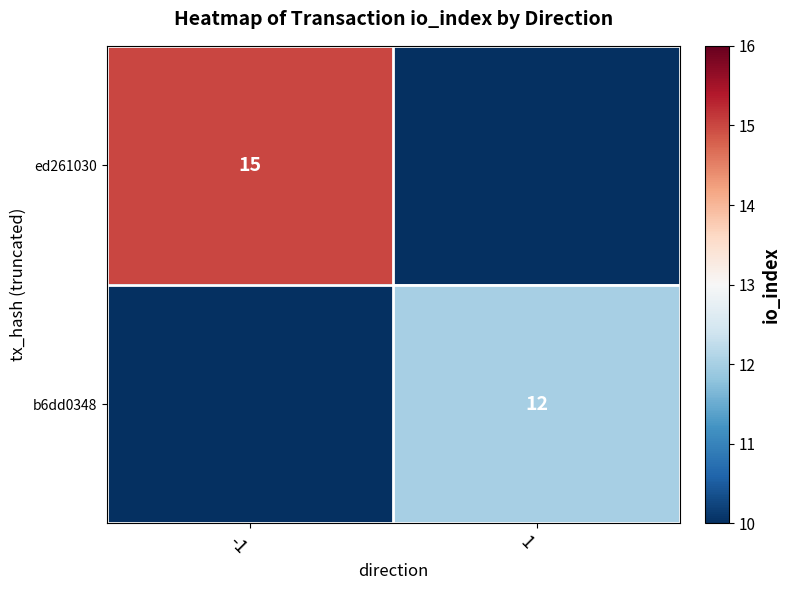

Count the number of data series in this chart.

2